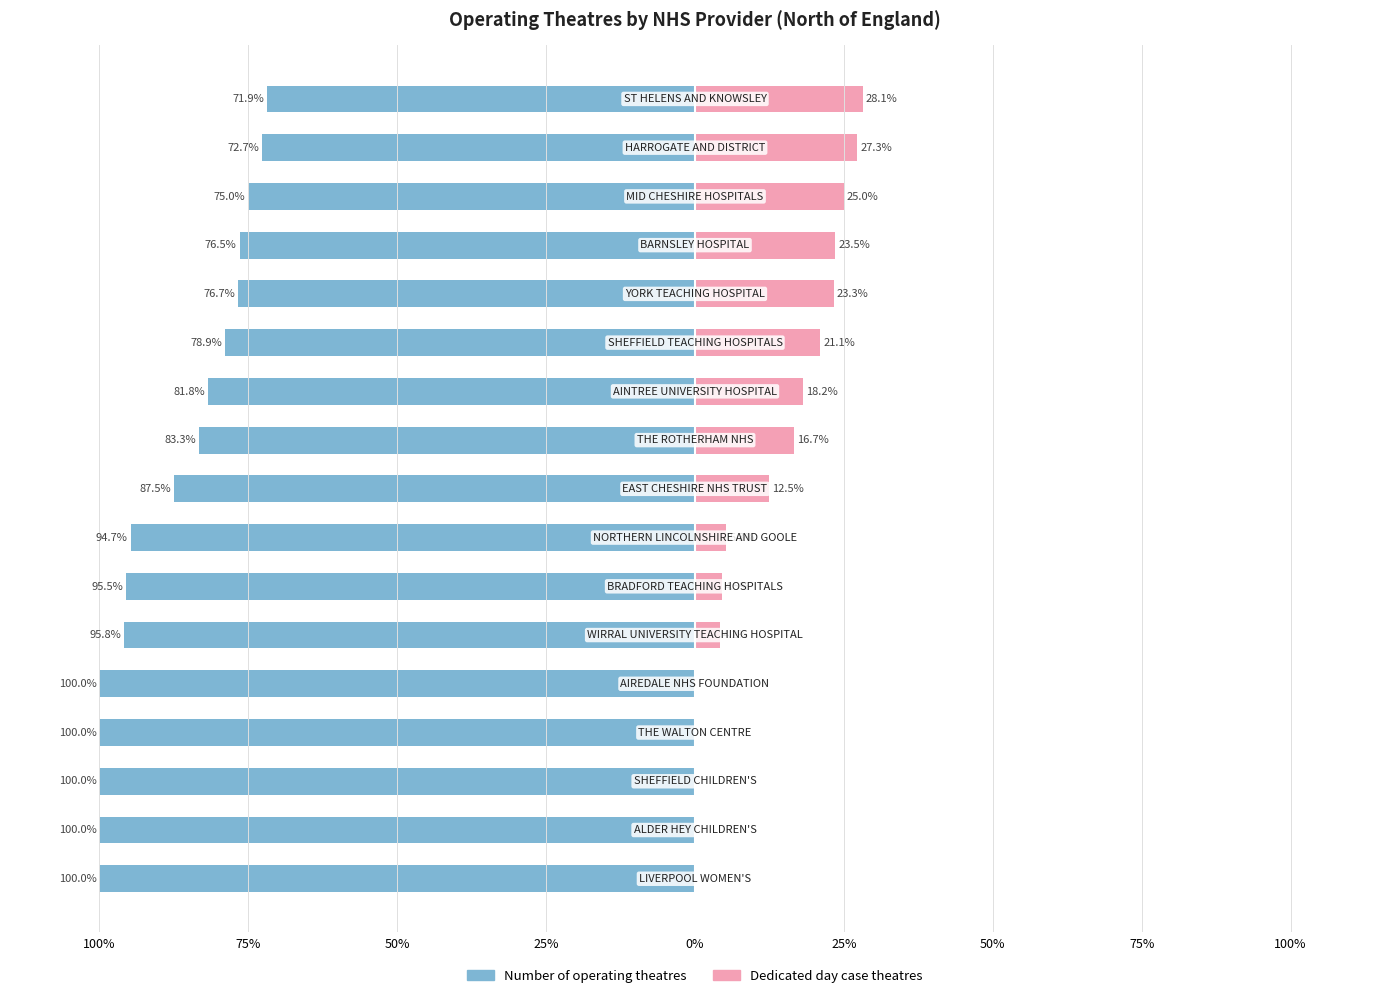

How many groups of bars are there?

17